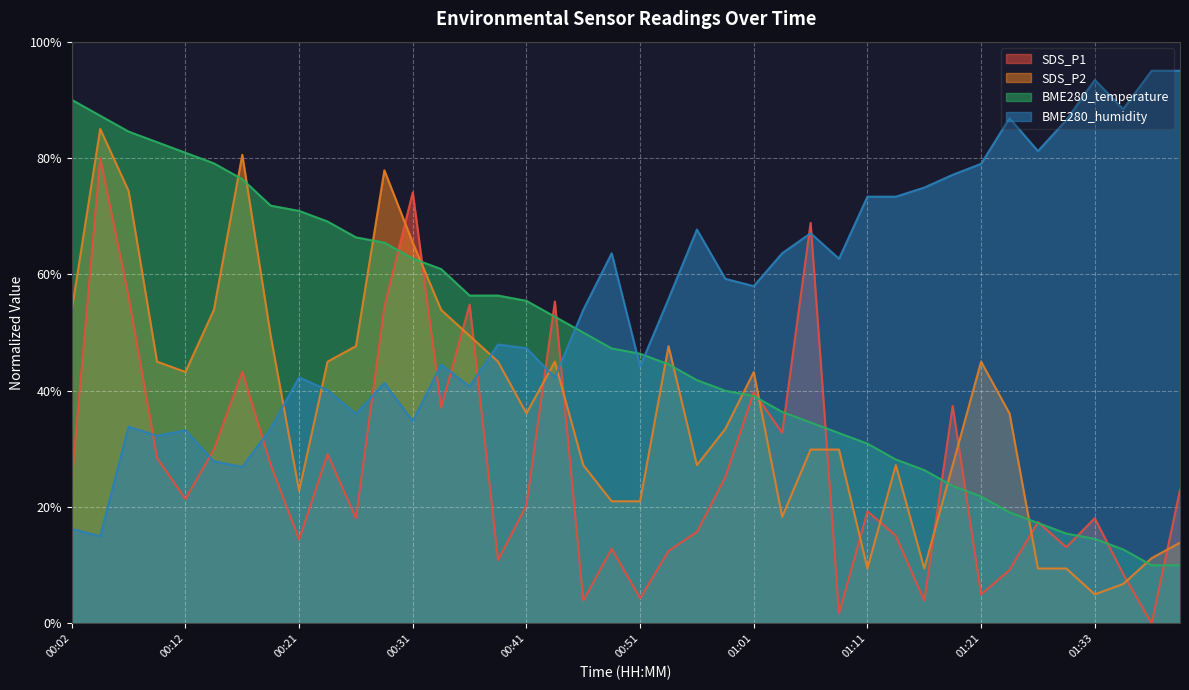

At how many categories does at least one series exceed 42?

40